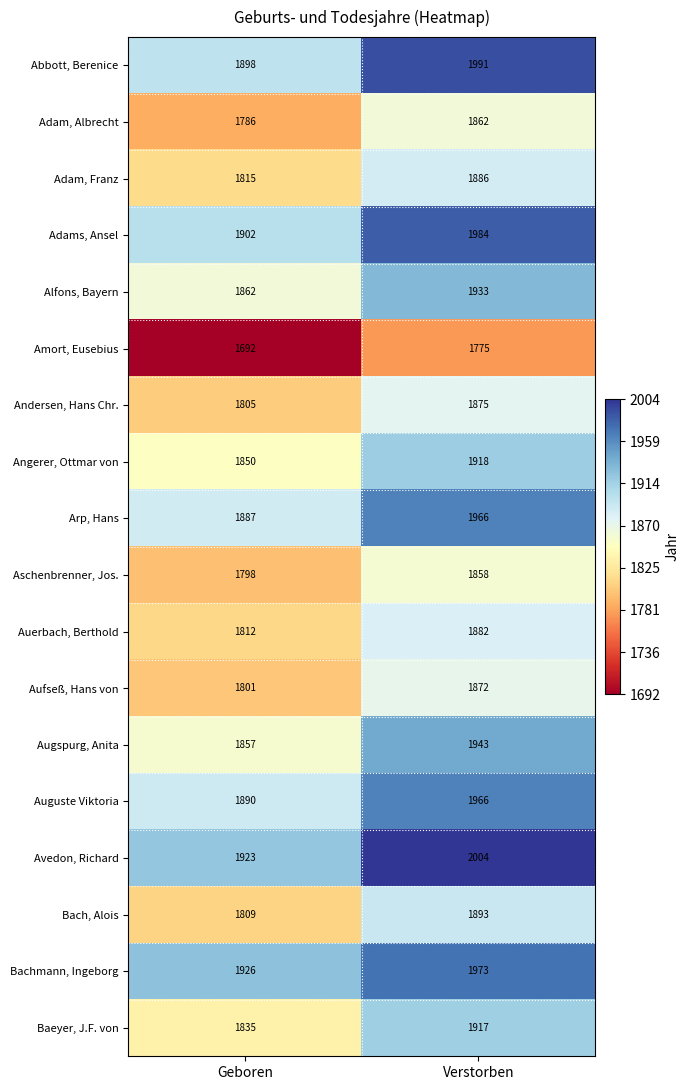

Which series has the largest range (max minus min)?

Abbott, Berenice